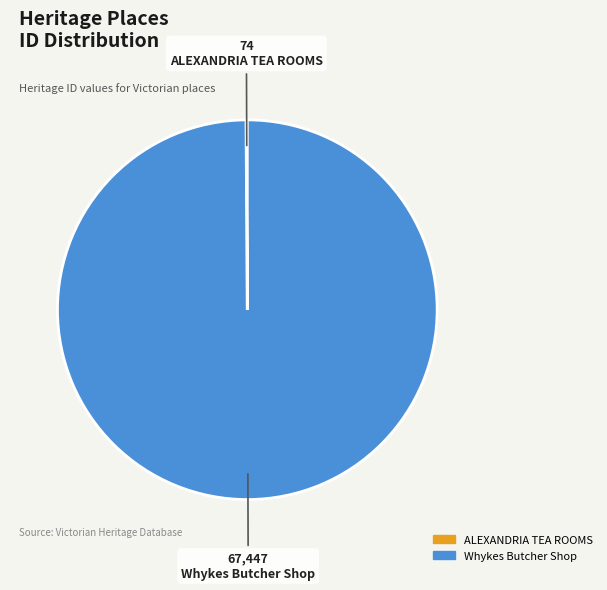

Is it true that Whykes Butcher Shop is 100% of the pie?

True